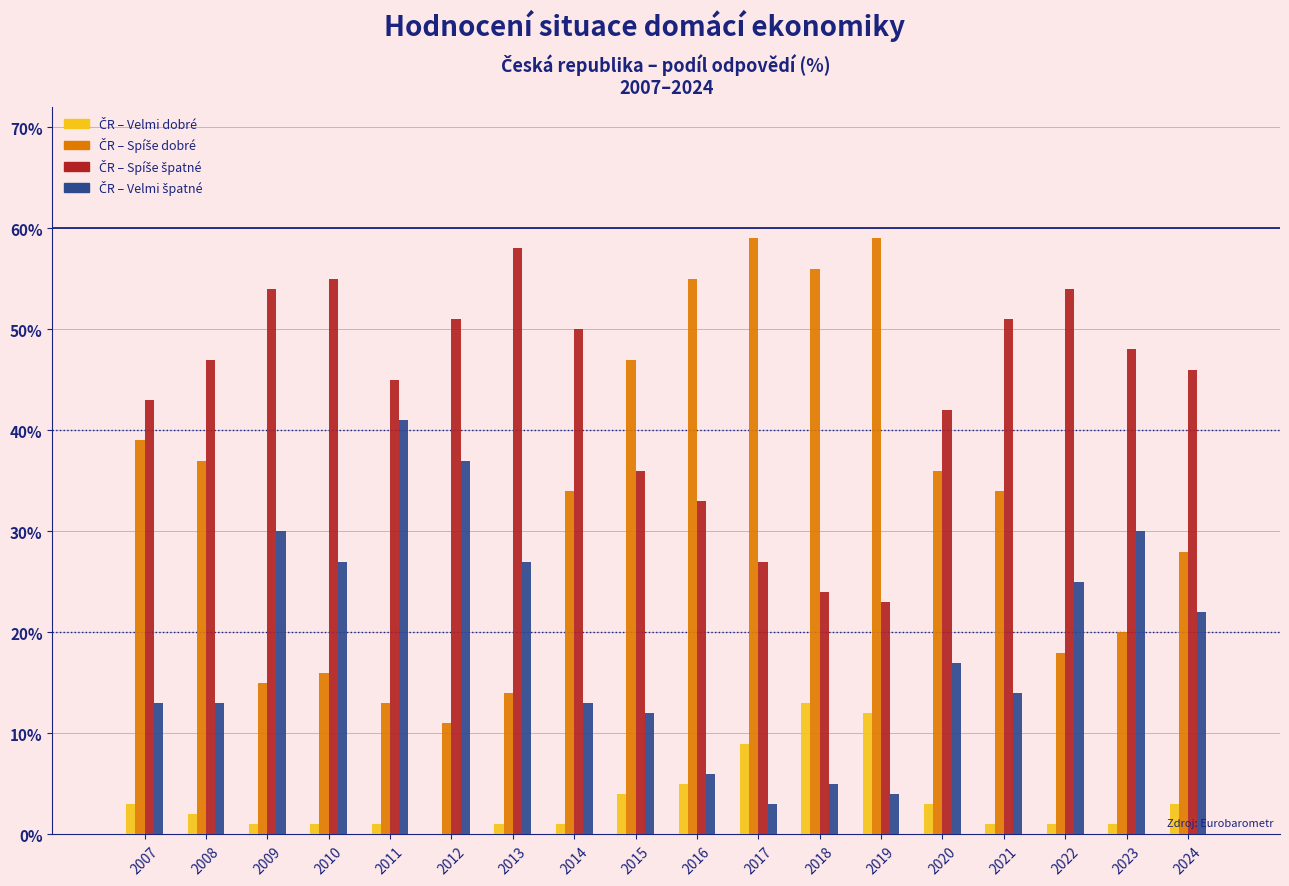

What is the maximum value shown in the chart?

59